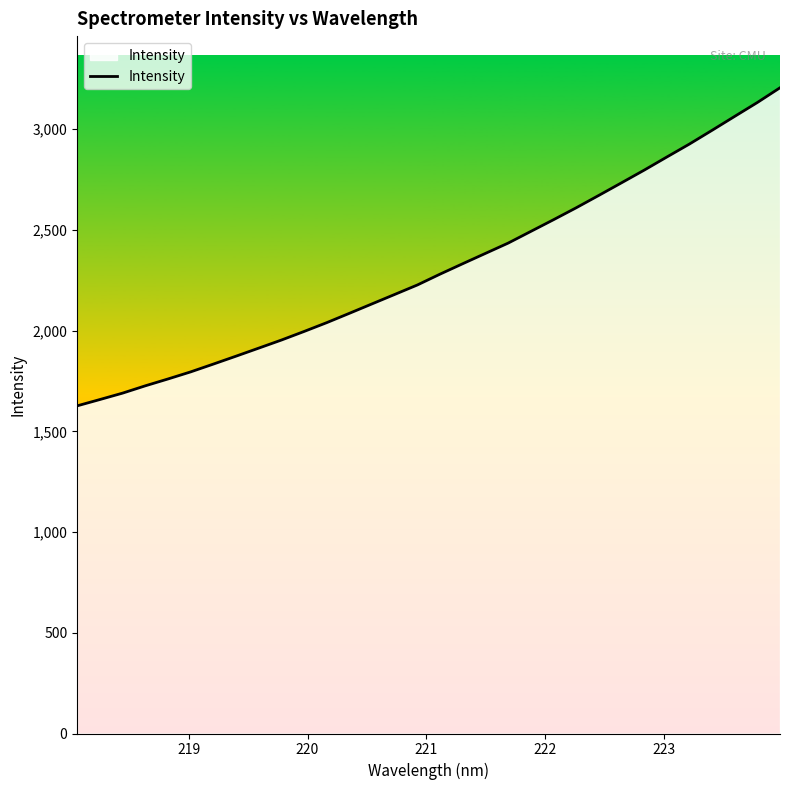

Reading left to right, transcribe all the data shown in this chart.

1626.6	1657.9	1689.6	1725.9	1759.9	1795.1	1833.8	1873.2	1913.1	1953.2	1995.8	2039.6	2086.0	2133.0	2179.8	2226.8	2280.7	2332.4	2383.5	2434.5	2492.5	2550.5	2609.7	2671.2	2733.7	2796.5	2861.6	2926.2	2994.4	3063.6	3132.5	3205.6